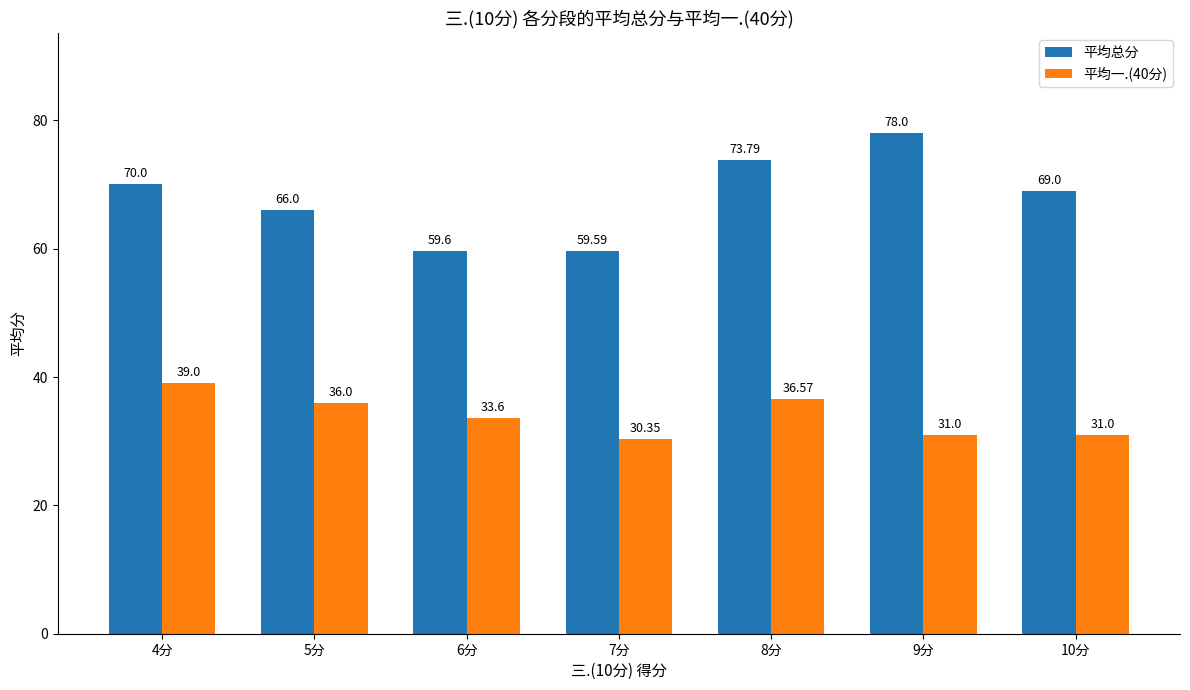

What is the sum of the 平均一.(40分) values at 5分 and 8分?

72.6